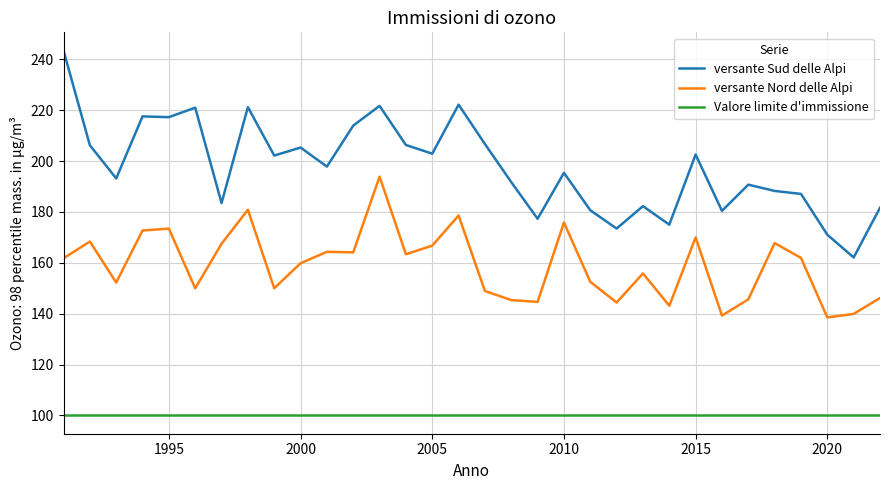

At how many categories does at least one series exceed 118?

32